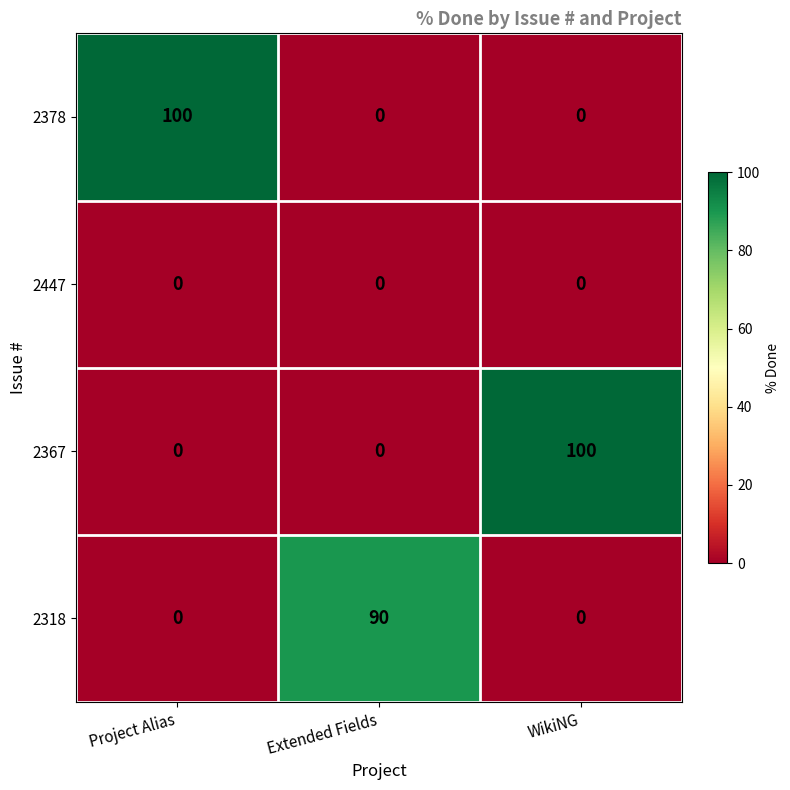

Reading right to left, extract all data points from this chart.

2378: 0	0	100
2447: 0	0	0
2367: 100	0	0
2318: 0	90	0